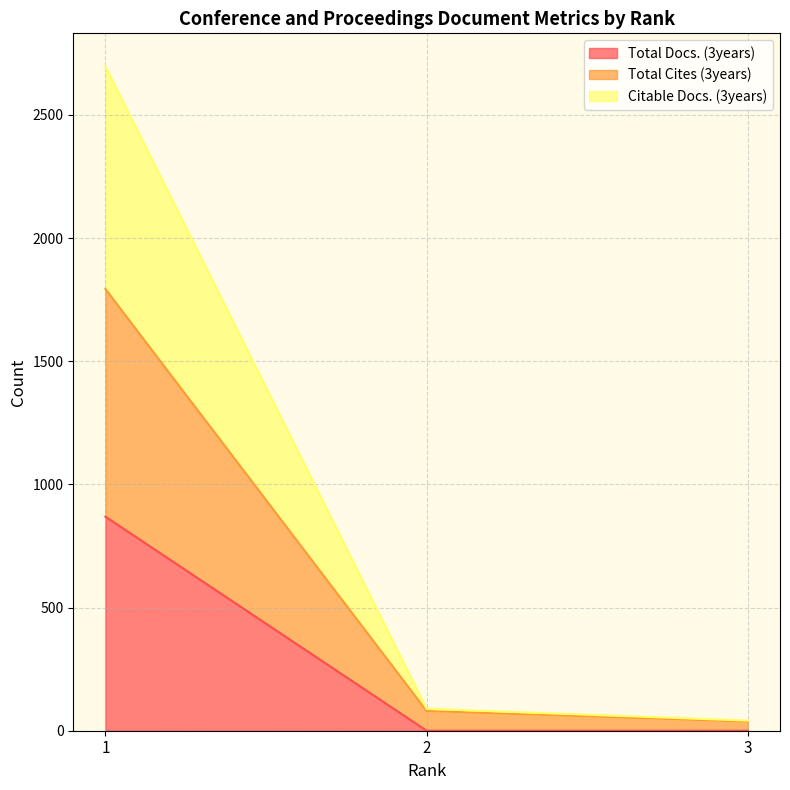

Is it true that Total Docs. (3years) equals 461 at 1?

False